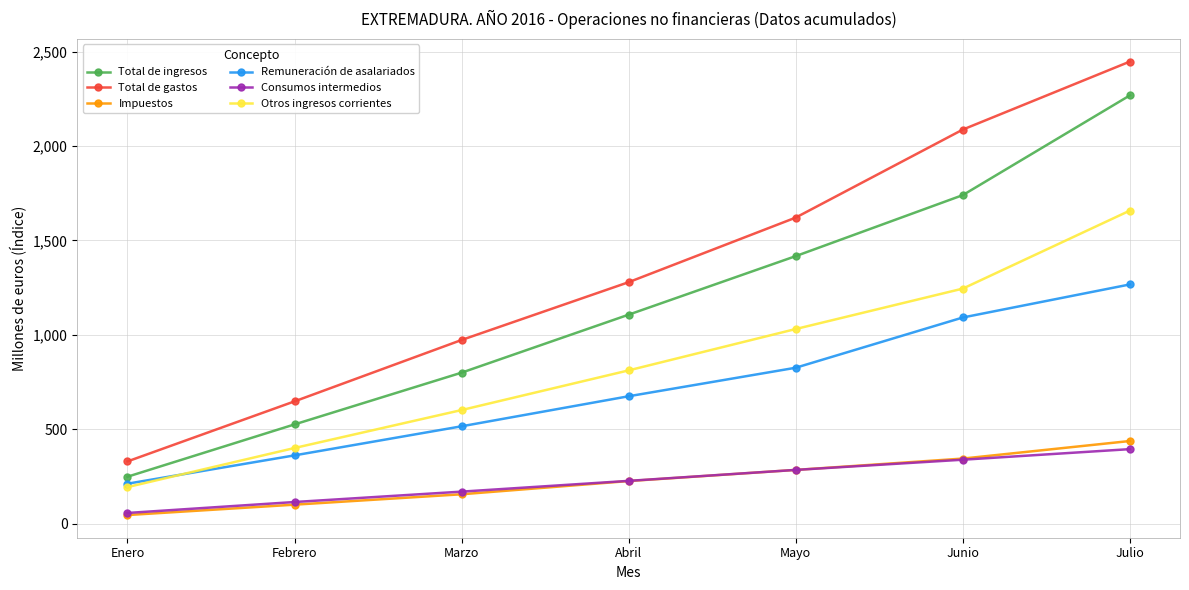

Between Enero and Marzo, which series saw the biggest shift?

Total de gastos